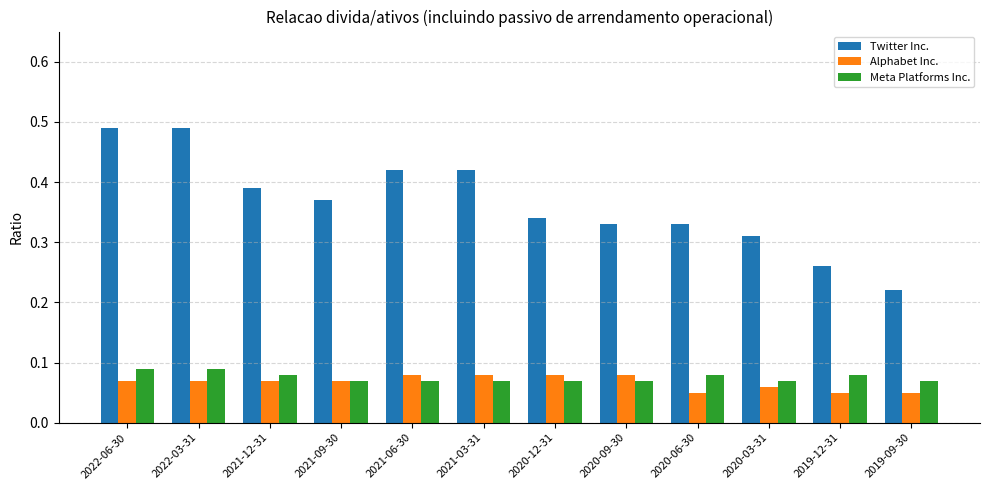

What position from the right is 2020-09-30?

5